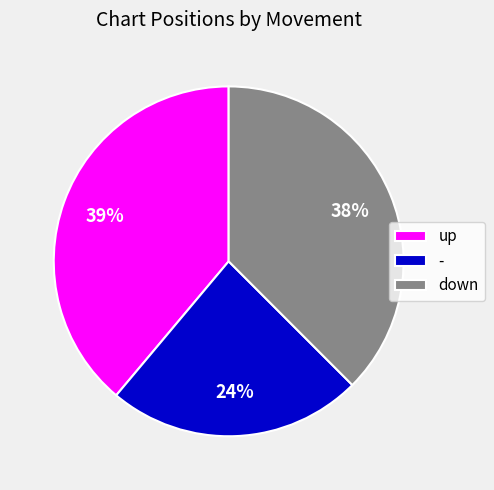

To the nearest percent, what is the average slice percentage?

33%